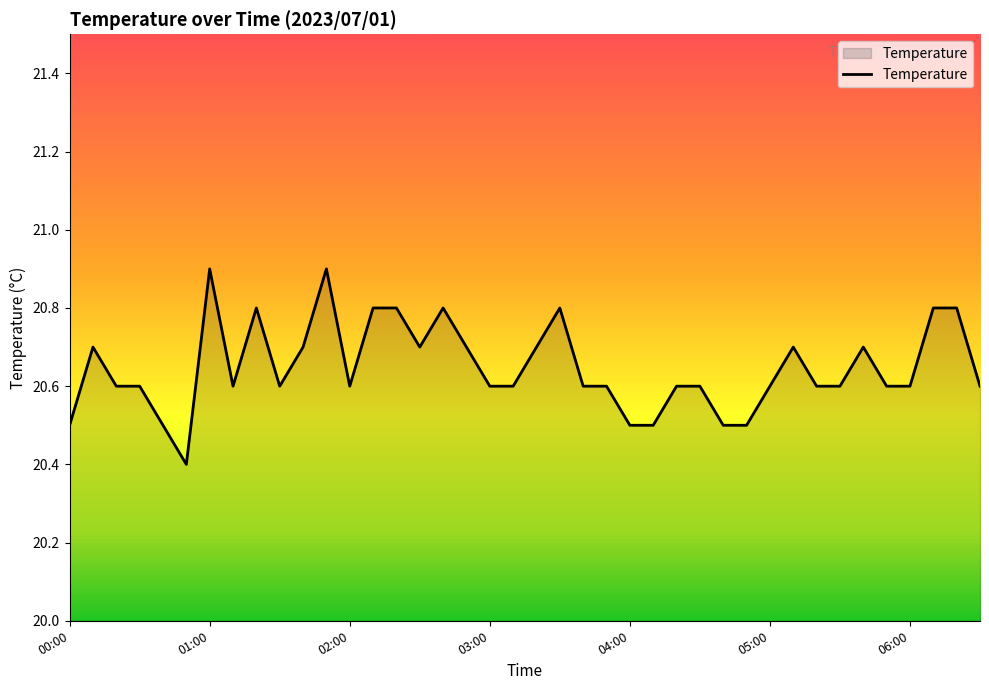

What is the smallest value displayed?

20.4